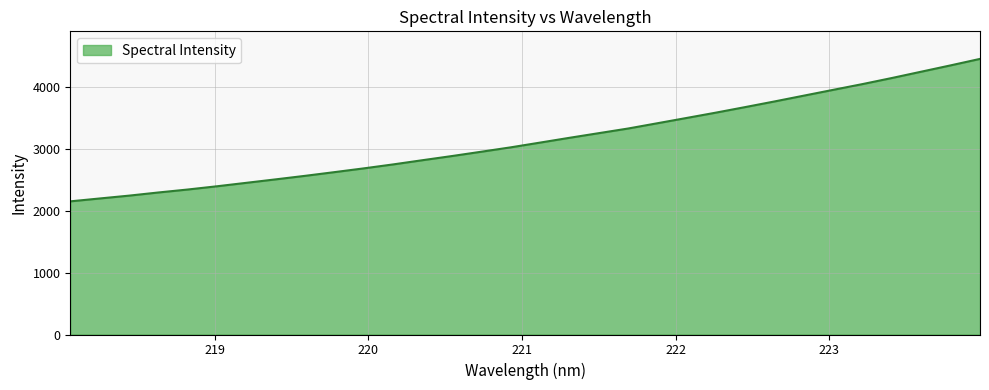

What is the smallest value displayed?

2153.1